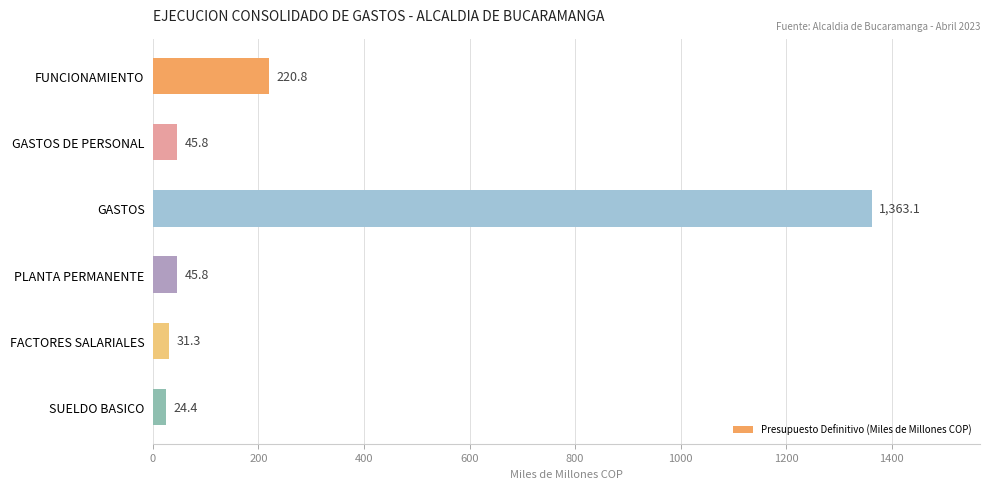

What is the value of the 1st bar from the top?

220.8